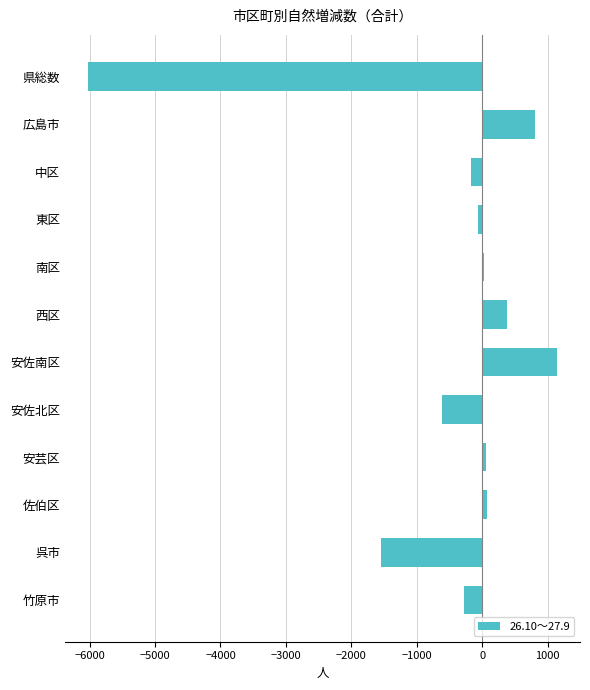

What is the sum of all values?

-6237